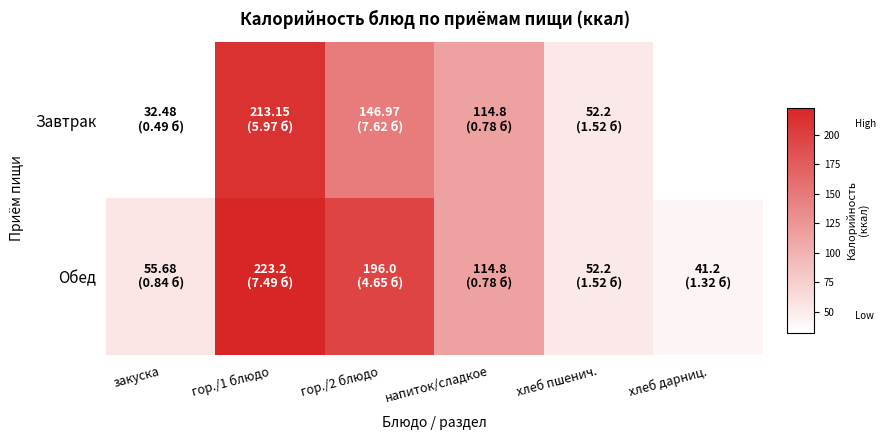

What is the minimum value for Обед?

41.2